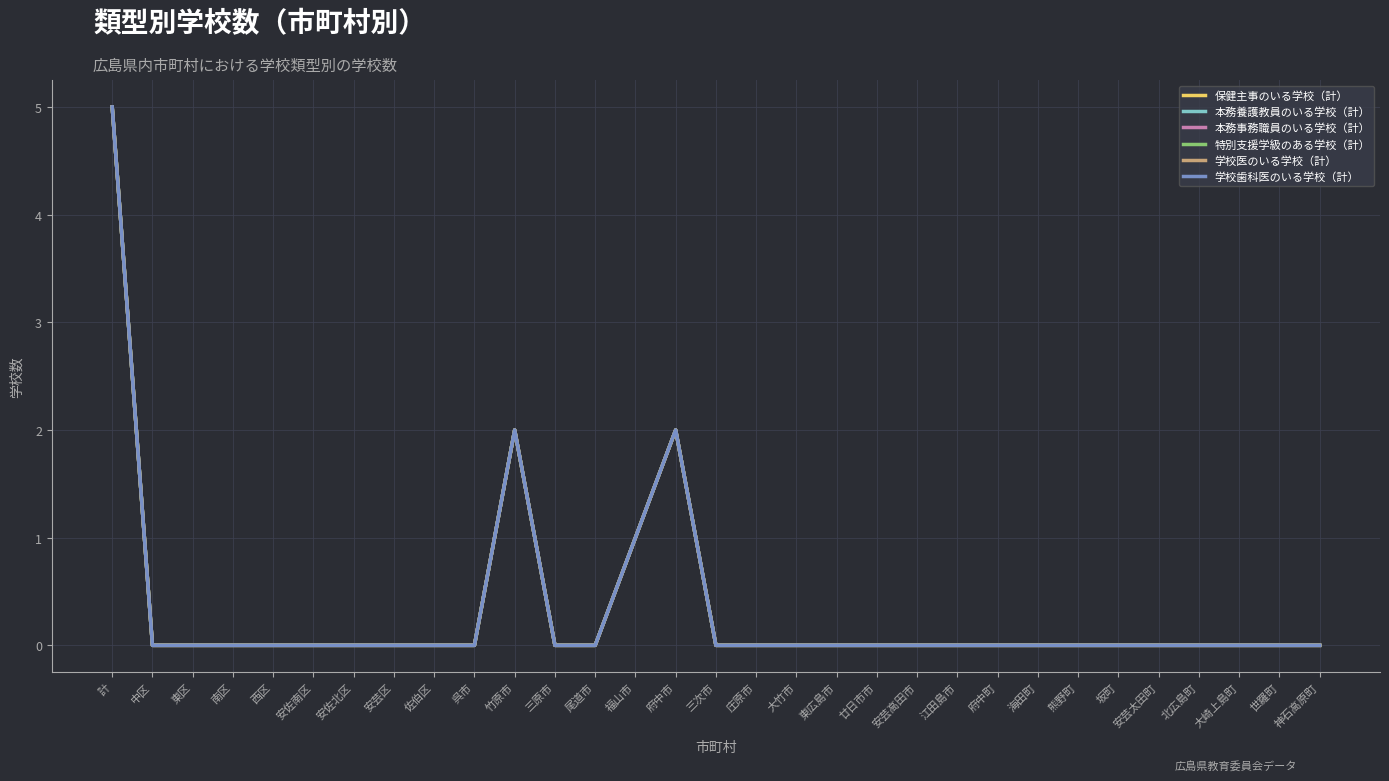

Reading right to left, extract all data points from this chart.

保健主事のいる学校（計）: 0	0	0	0	0	0	0	0	0	0	0	0	0	0	0	0	2	1	0	0	2	0	0	0	0	0	0	0	0	0	5
本務養護教員のいる学校（計）: 0	0	0	0	0	0	0	0	0	0	0	0	0	0	0	0	2	1	0	0	2	0	0	0	0	0	0	0	0	0	5
本務事務職員のいる学校（計）: 0	0	0	0	0	0	0	0	0	0	0	0	0	0	0	0	2	1	0	0	2	0	0	0	0	0	0	0	0	0	5
特別支援学級のある学校（計）: 0	0	0	0	0	0	0	0	0	0	0	0	0	0	0	0	2	1	0	0	2	0	0	0	0	0	0	0	0	0	5
学校医のいる学校（計）: 0	0	0	0	0	0	0	0	0	0	0	0	0	0	0	0	2	1	0	0	2	0	0	0	0	0	0	0	0	0	5
学校歯科医のいる学校（計）: 0	0	0	0	0	0	0	0	0	0	0	0	0	0	0	0	2	1	0	0	2	0	0	0	0	0	0	0	0	0	5